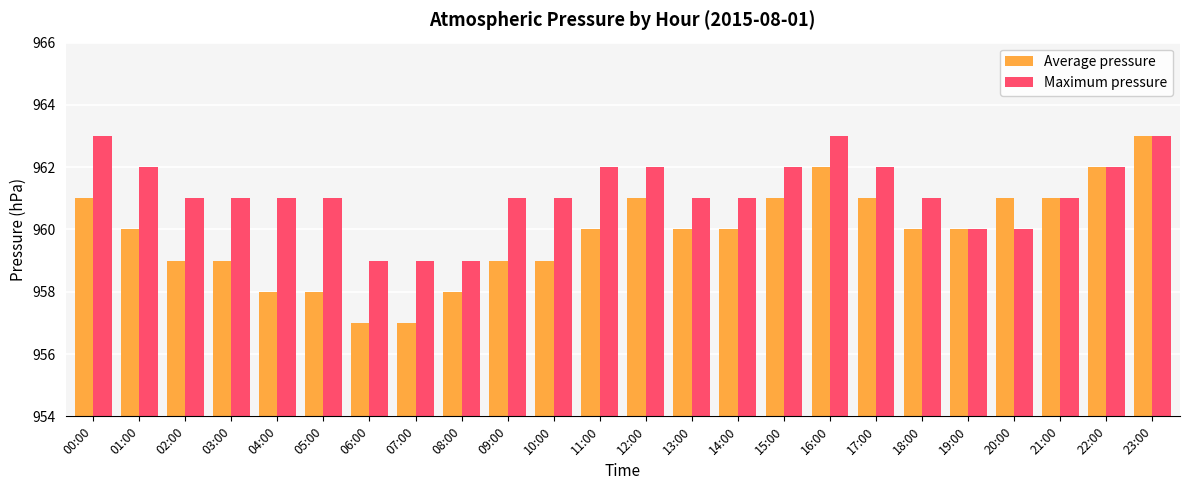

Does the chart contain stacked bars?

No